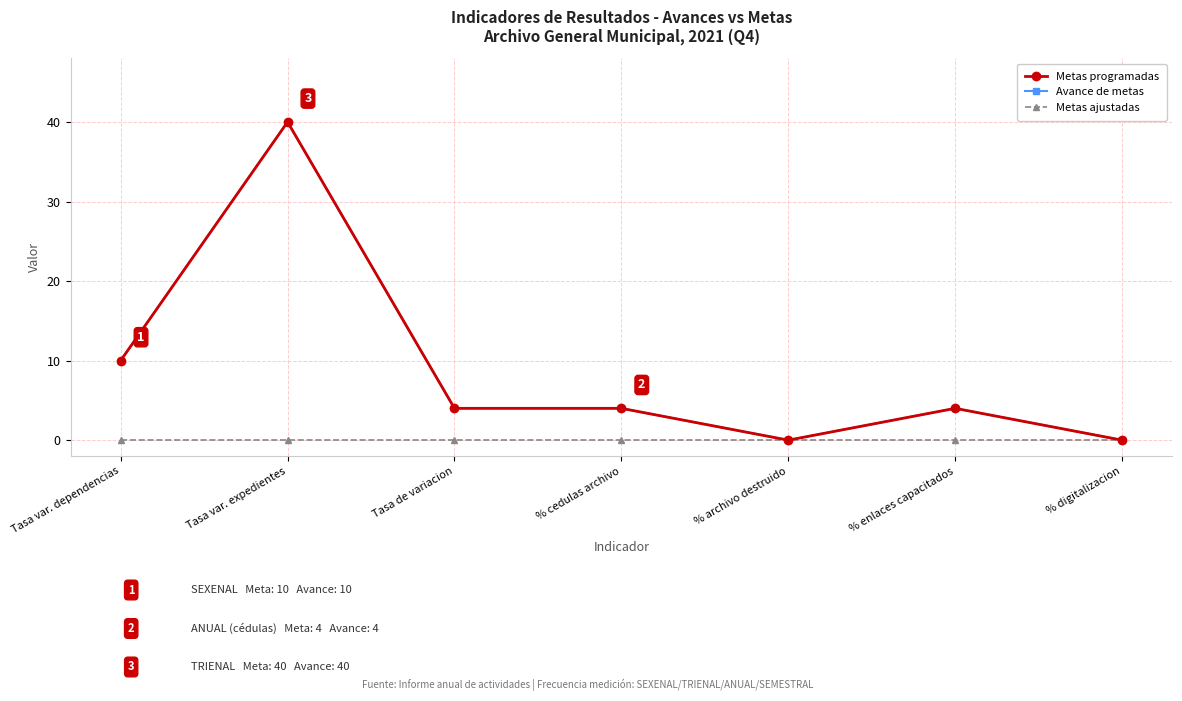

How many lines are shown in the chart?

3